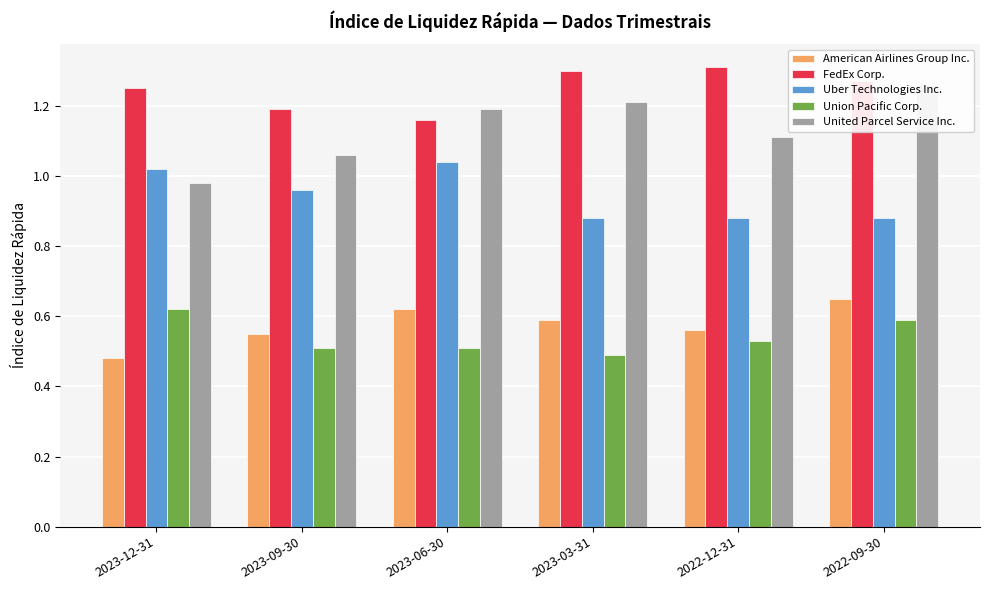

What are all the series names shown in the legend?

American Airlines Group Inc., FedEx Corp., Uber Technologies Inc., Union Pacific Corp., United Parcel Service Inc.